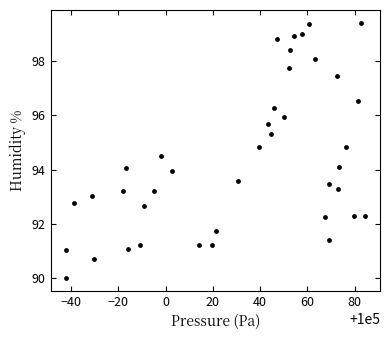

What is the range of Y values (max minus min)?

9.4